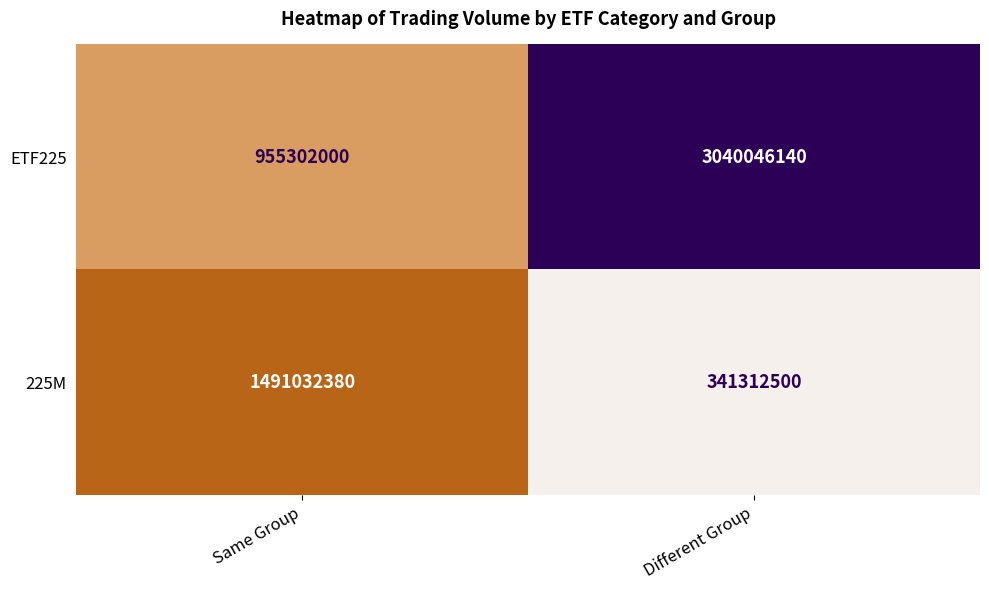

Which series has the largest total across all categories?

ETF225